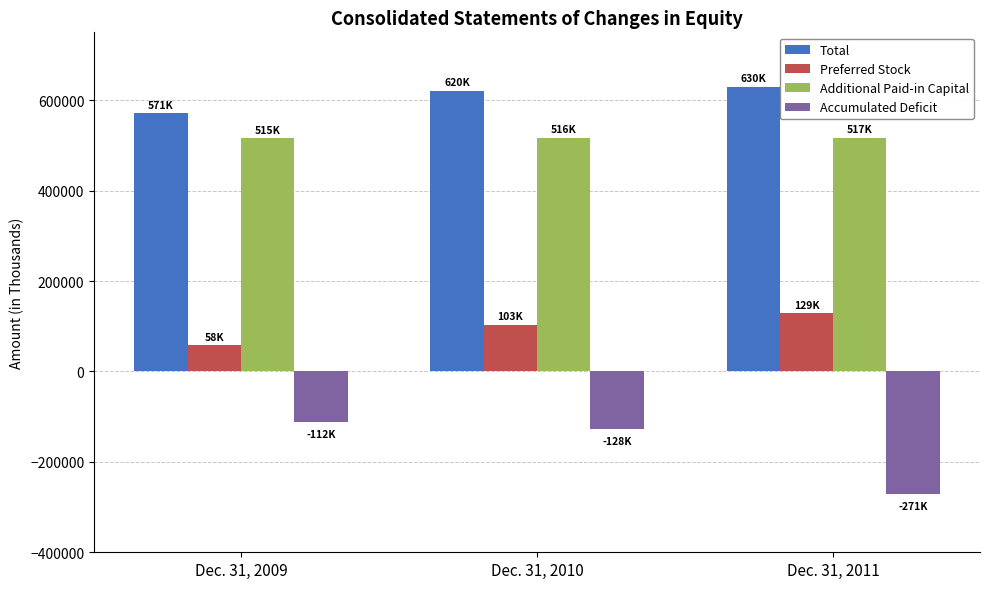

What is the difference between the highest and lowest values at Dec. 31, 2009?

682792